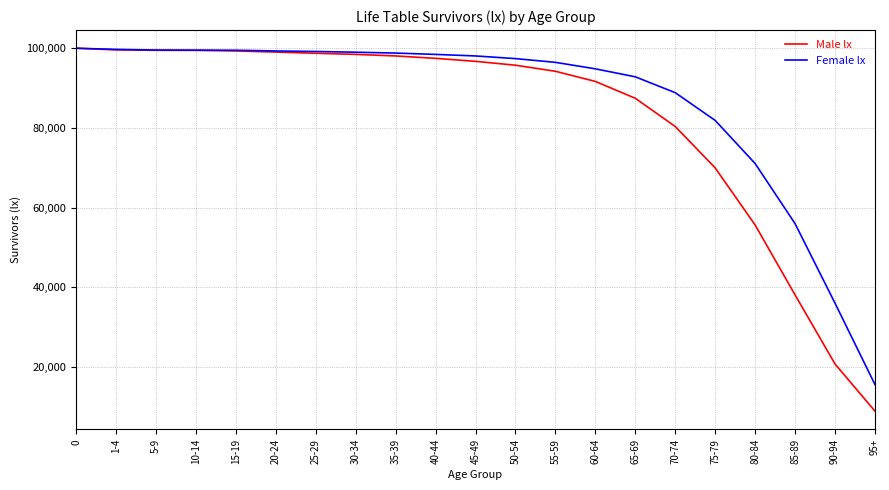

What position from the left is 0?

1